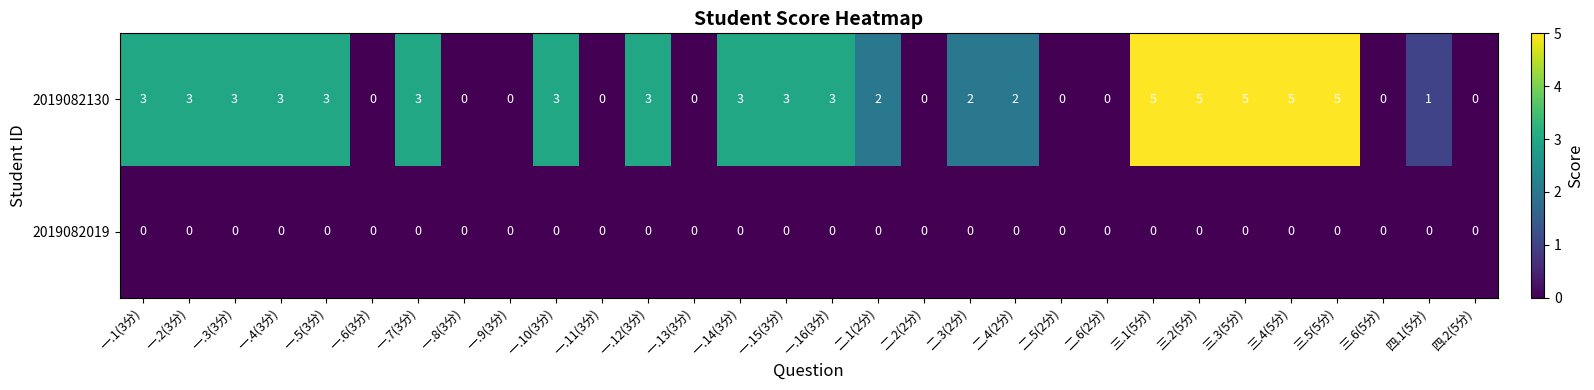

How many series are shown in this chart?

2